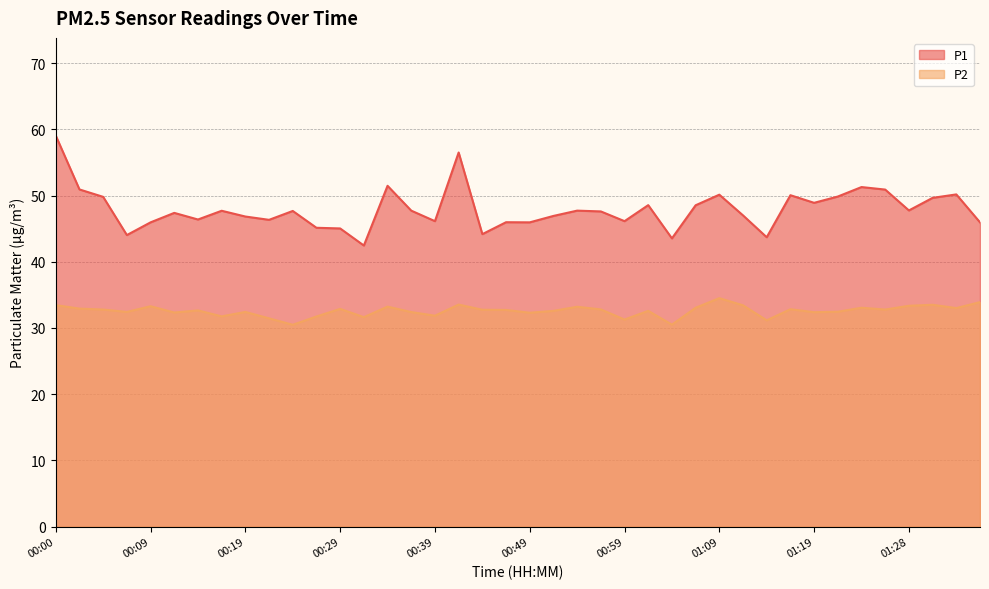

Rank the categories by P1 value from highest to lowest.

00:00, 00:41, 00:34, 01:24, 00:02, 01:26, 01:33, 01:09, 01:16, 01:21, 00:05, 01:31, 01:19, 01:01, 01:06, 01:28, 00:36, 00:54, 00:17, 00:24, 00:56, 00:12, 01:11, 00:51, 00:19, 00:14, 00:22, 00:39, 00:59, 00:46, 00:09, 00:49, 01:36, 00:27, 00:29, 00:44, 00:07, 01:14, 01:04, 00:32